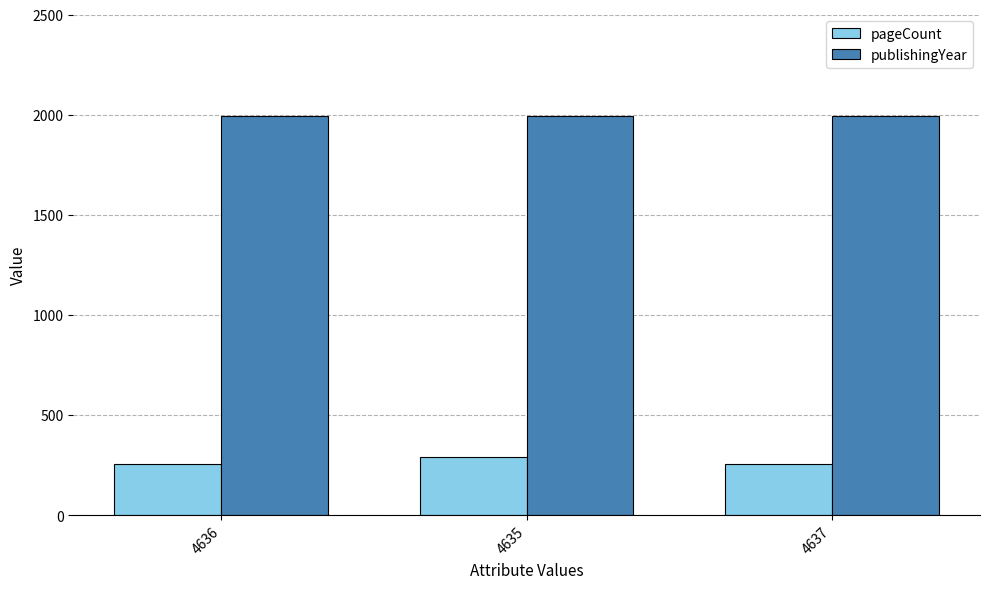

What is the minimum value for pageCount?

256